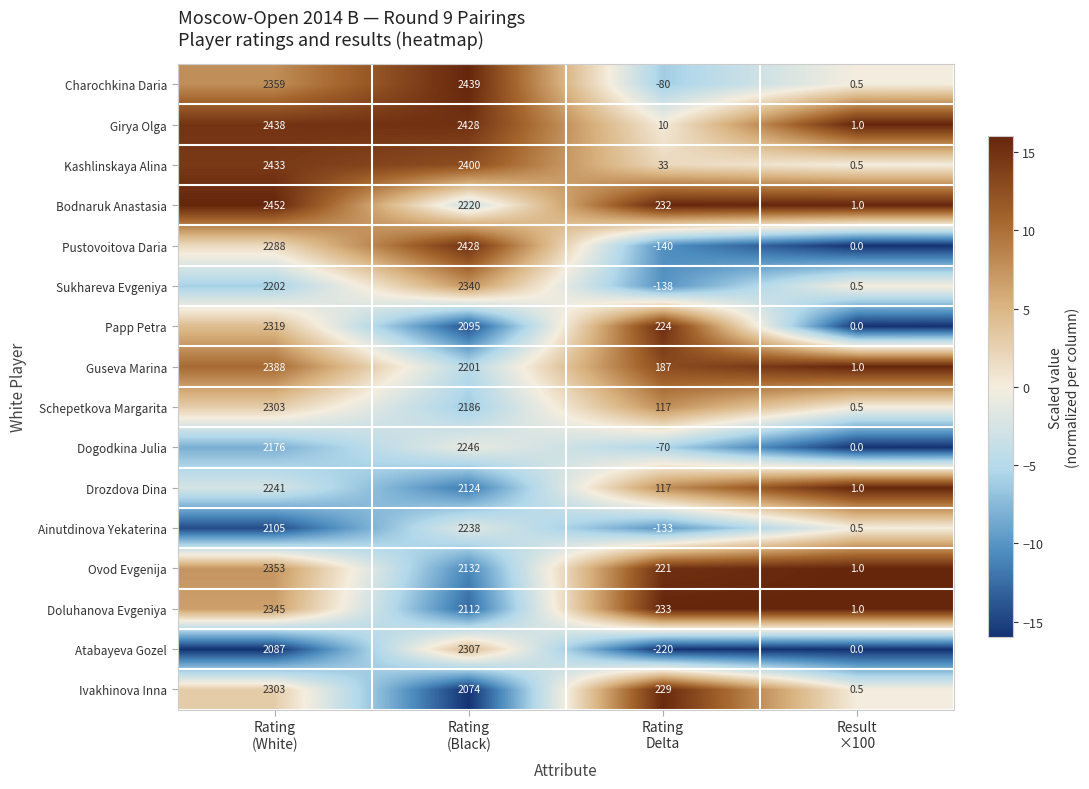

What is the smallest value displayed?

-220.0